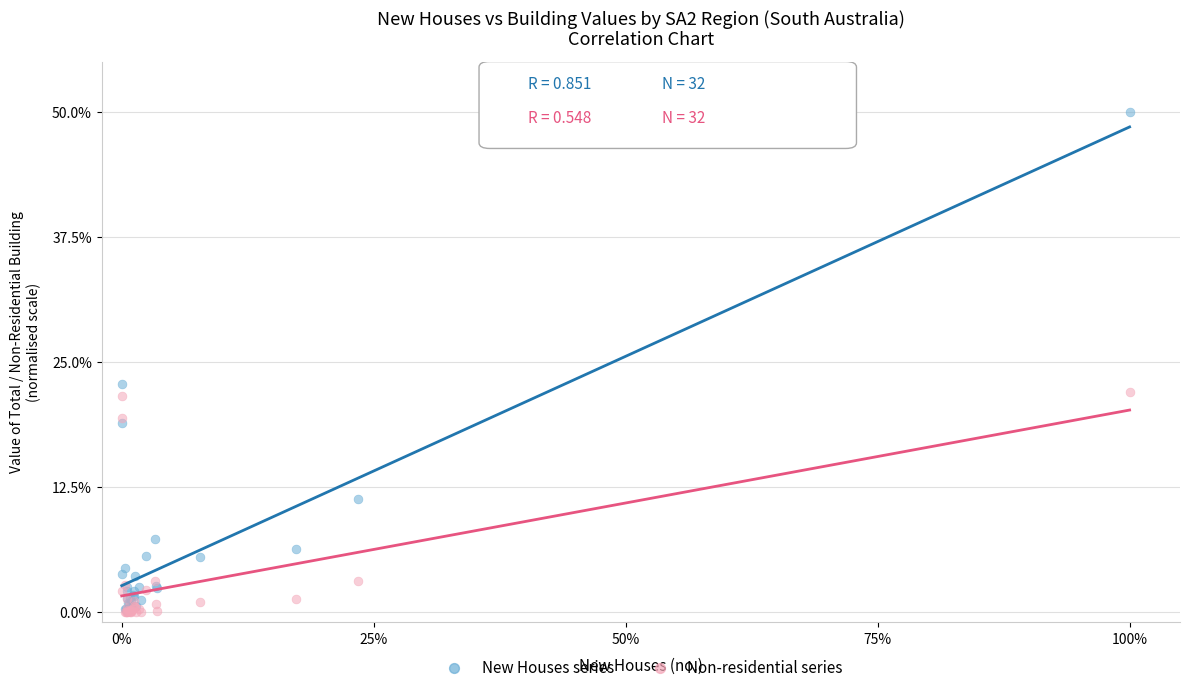

In the New Houses series series, what Y value is closest to 25?

22.8